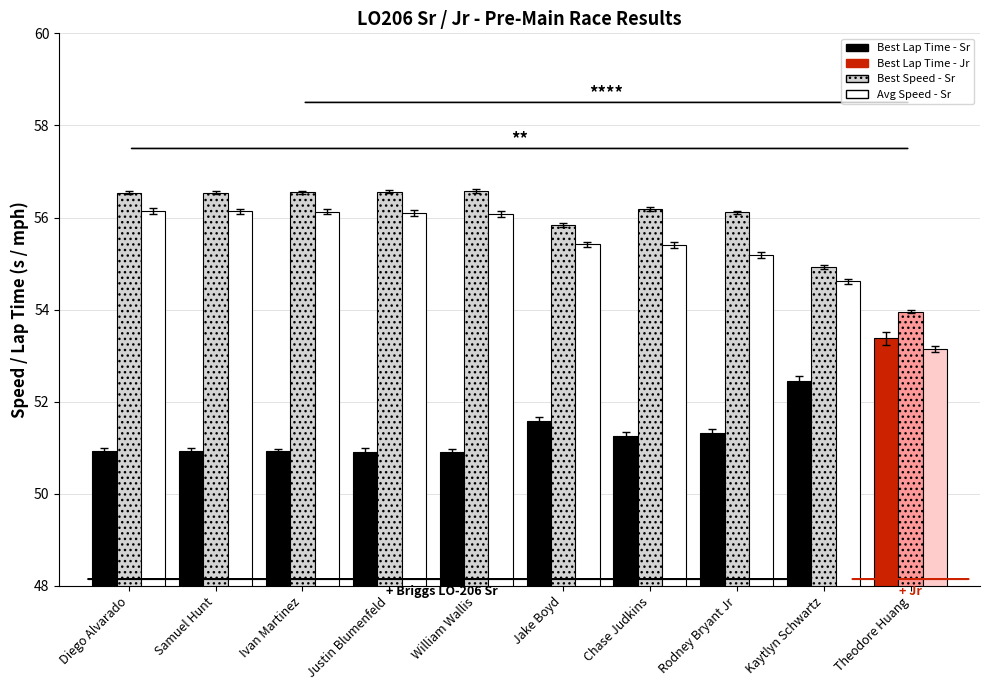

What is the total value across all series at William Wallis?

163.6